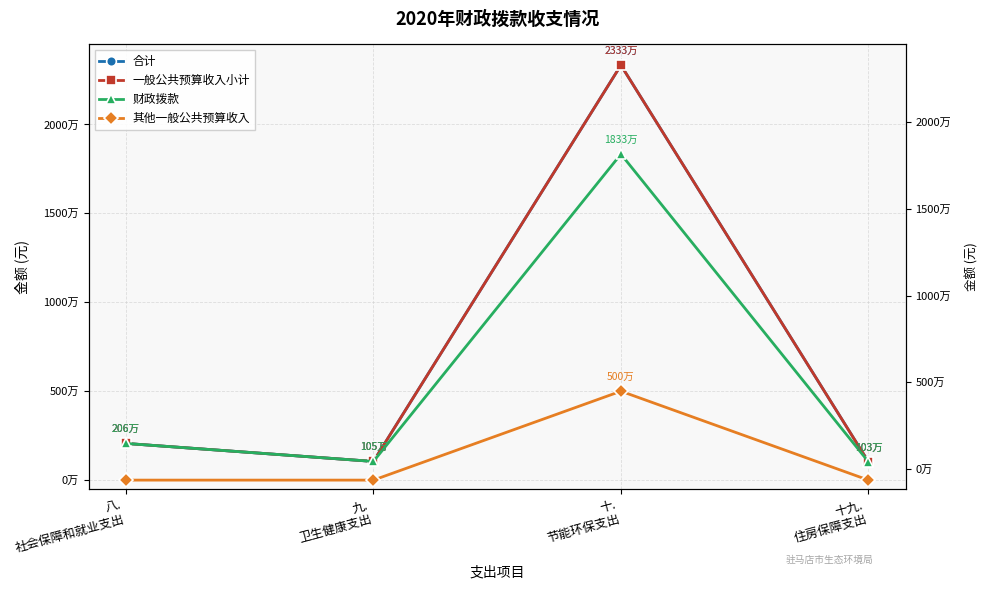

Rank the categories by 其他一般公共预算收入 value from highest to lowest.

十.
节能环保支出, 八.
社会保障和就业支出, 九.
卫生健康支出, 十九.
住房保障支出